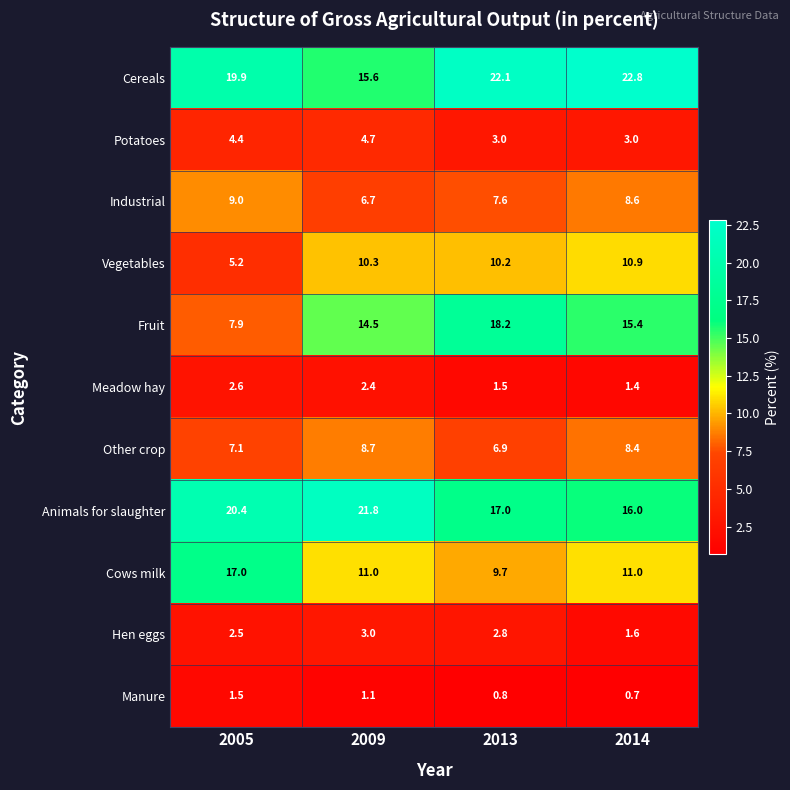

At which label does Industrial first exceed 8?

2005